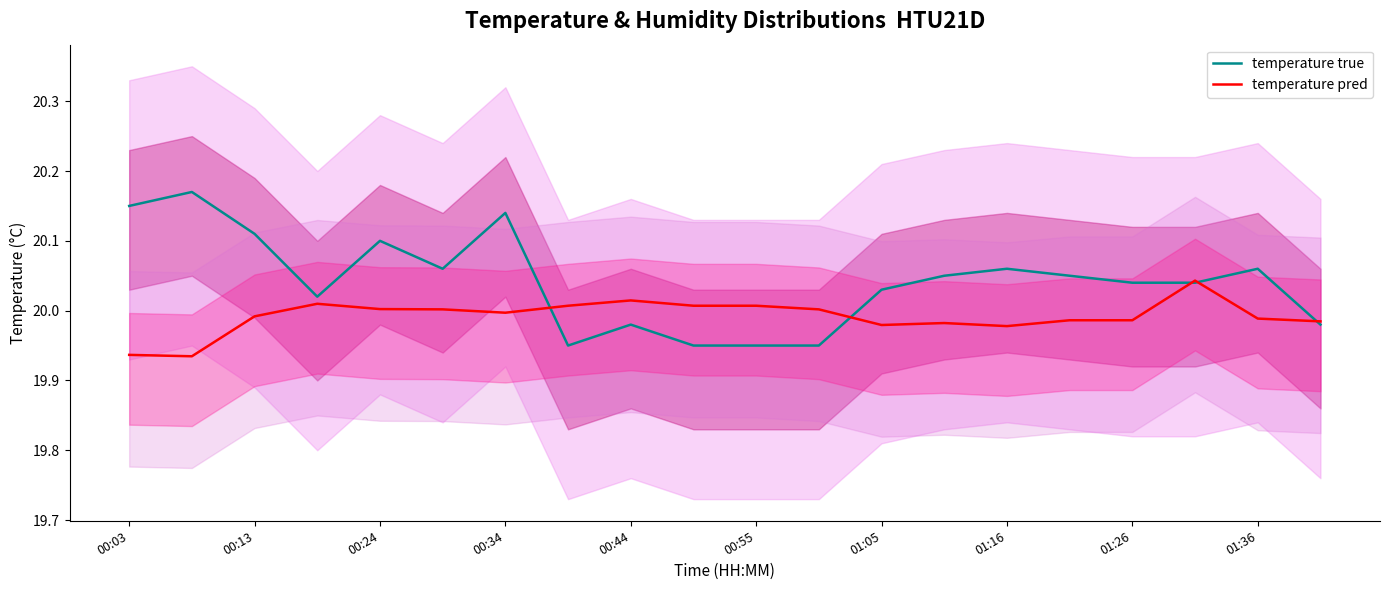

How many data points does each series have?

20